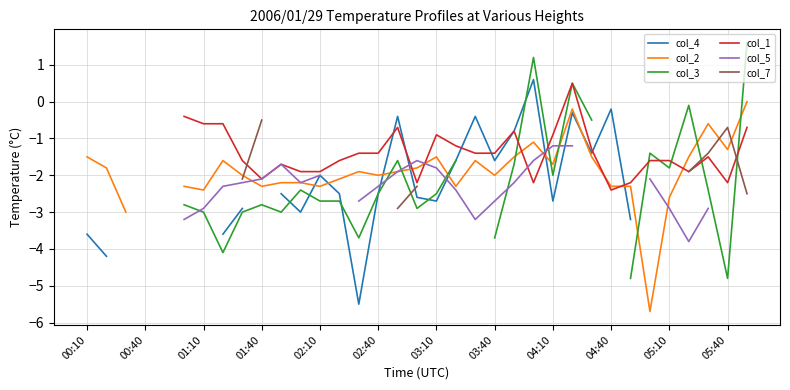

True or false: col_3 and col_1 cross at least once.

True